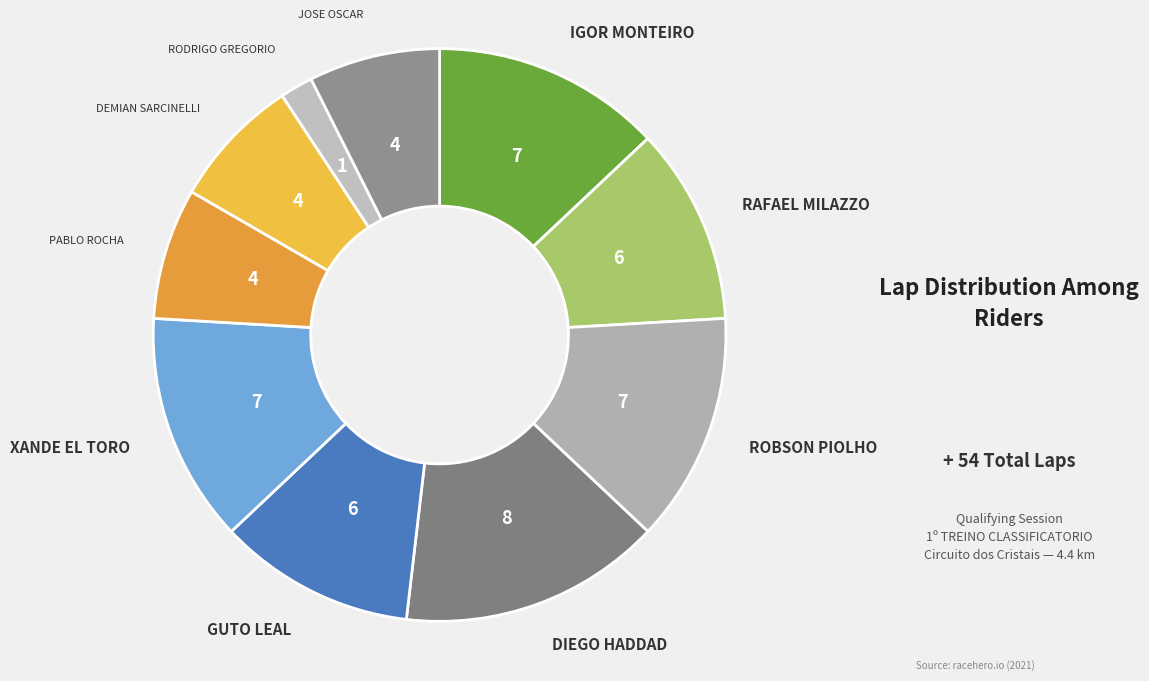

How many segments does this pie chart have?

10